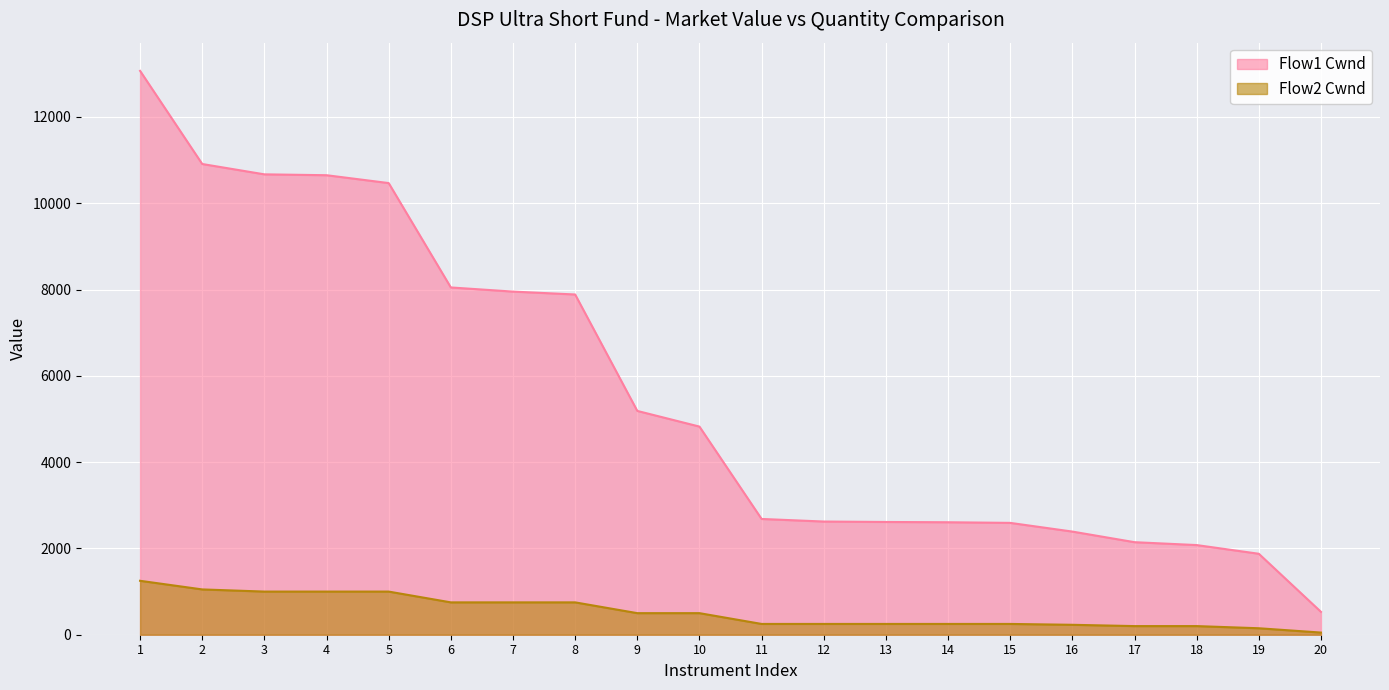

What is the sum of the Flow1 Cwnd values at 17 and 5?

12613.5